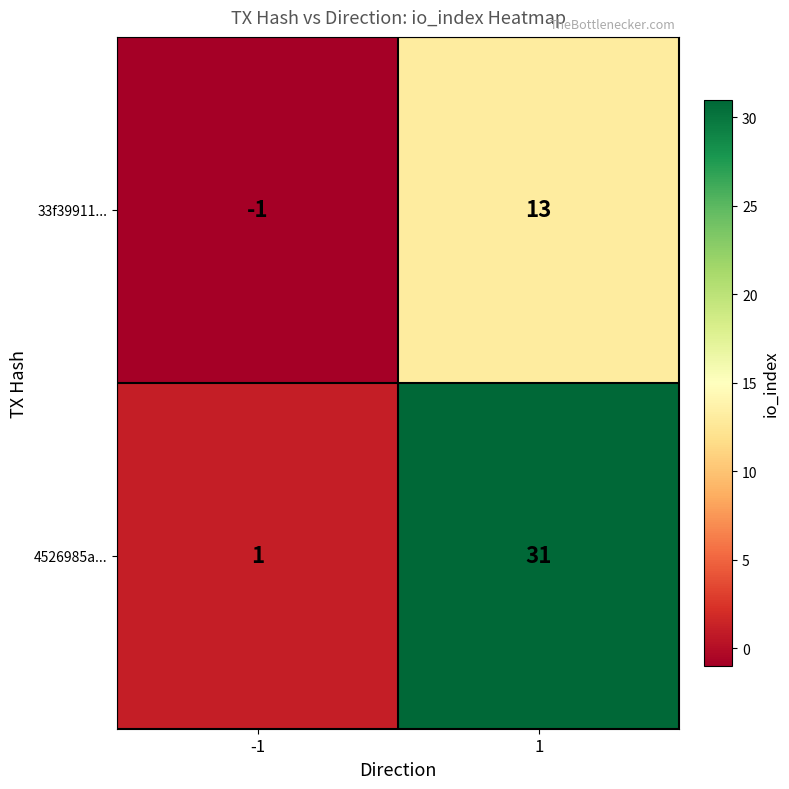

Reading left to right, transcribe all the data shown in this chart.

33f39911...: -1=-1	1=13
4526985a...: -1=1	1=31